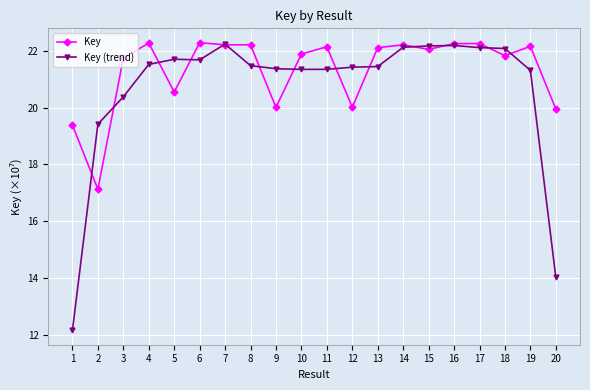

Rank the series by their average value, from highest to lowest.

Key, Key (trend)